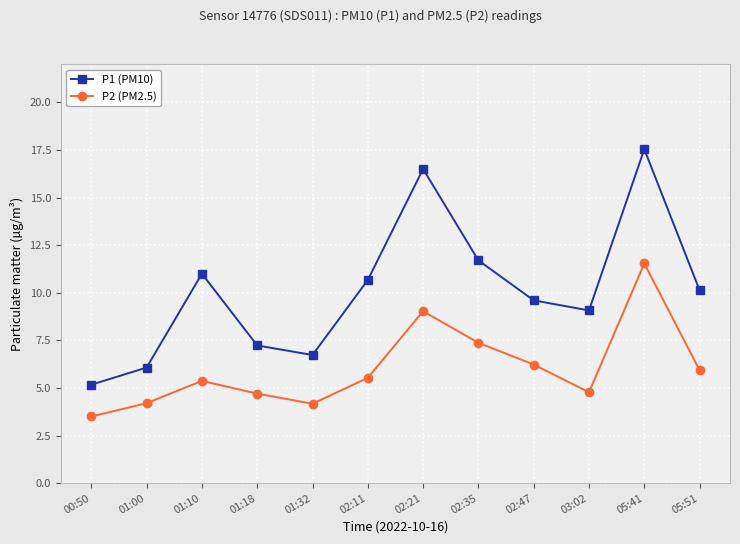

Which series has the widest spread of values?

P1 (PM10)